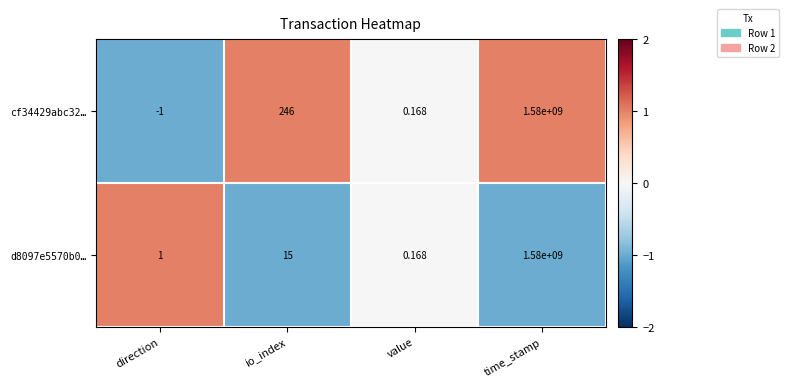

At which label is d8097e5570b0… closest to 790000000?

io_index